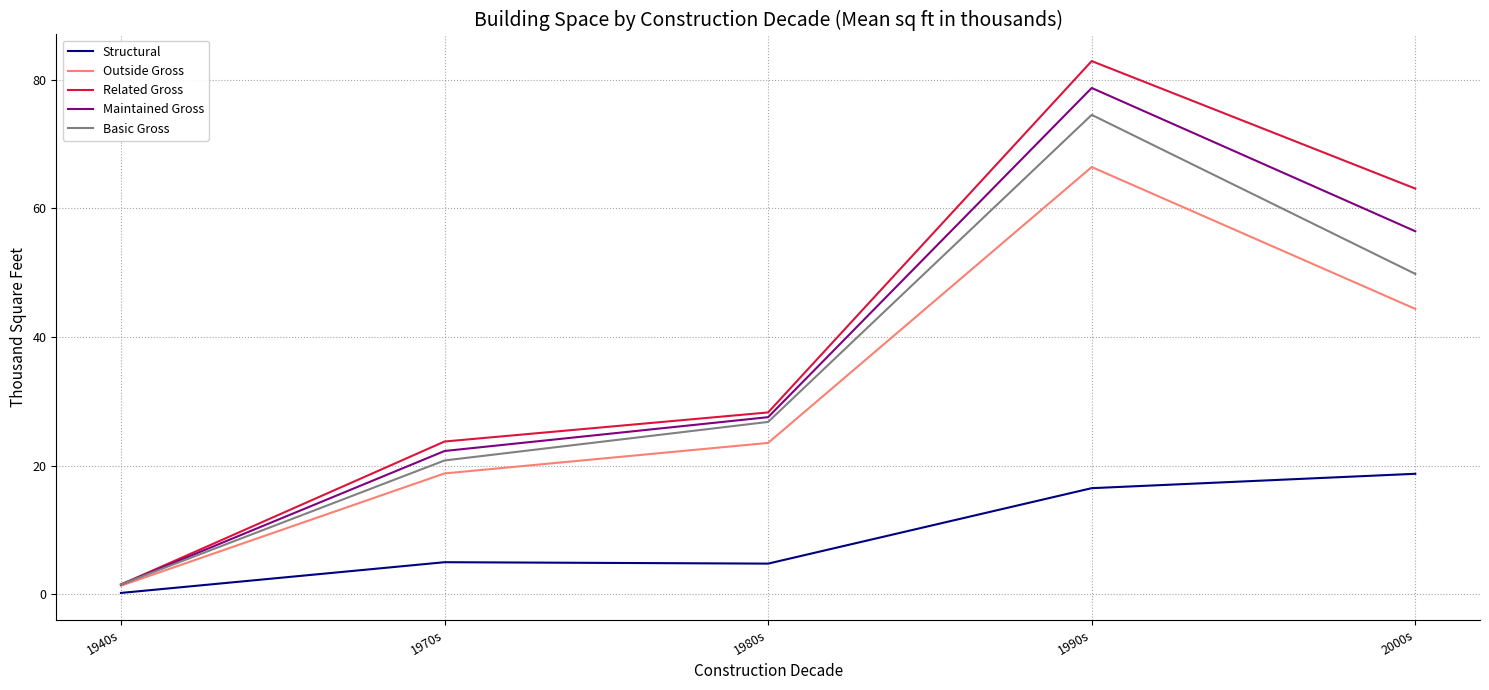

What is the average value of the Structural series?

9.0